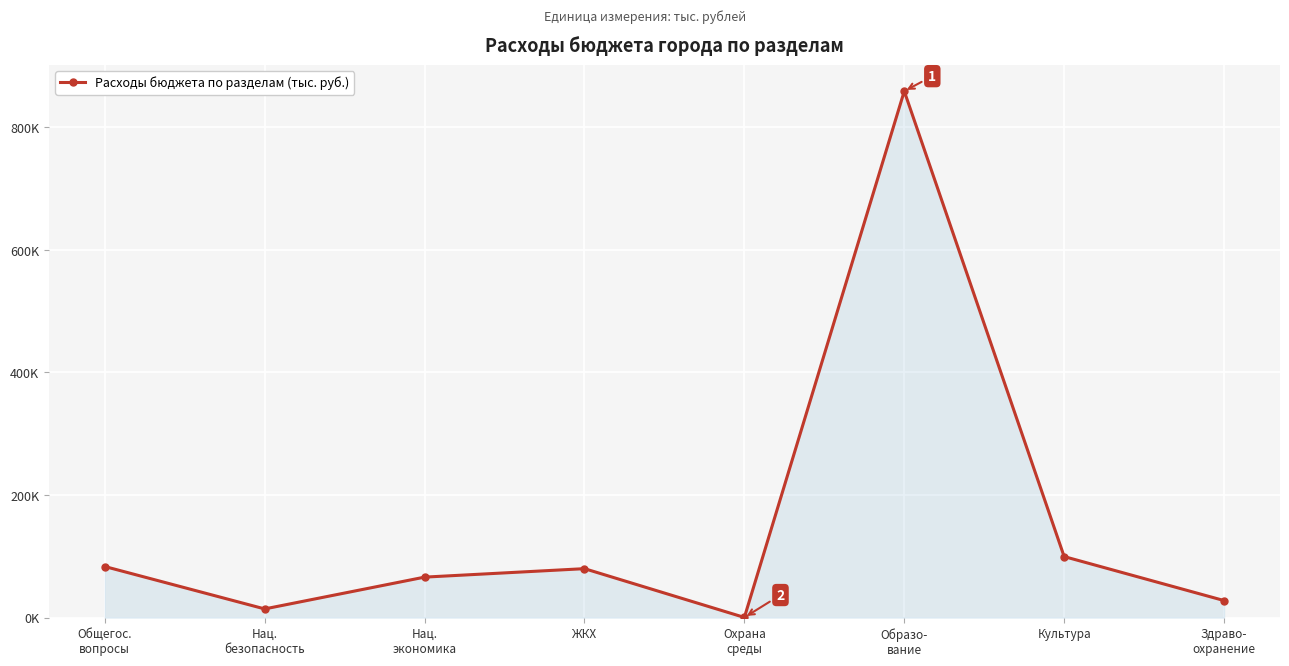

Is it true that the value at ЖКХ is 79869.1?

True